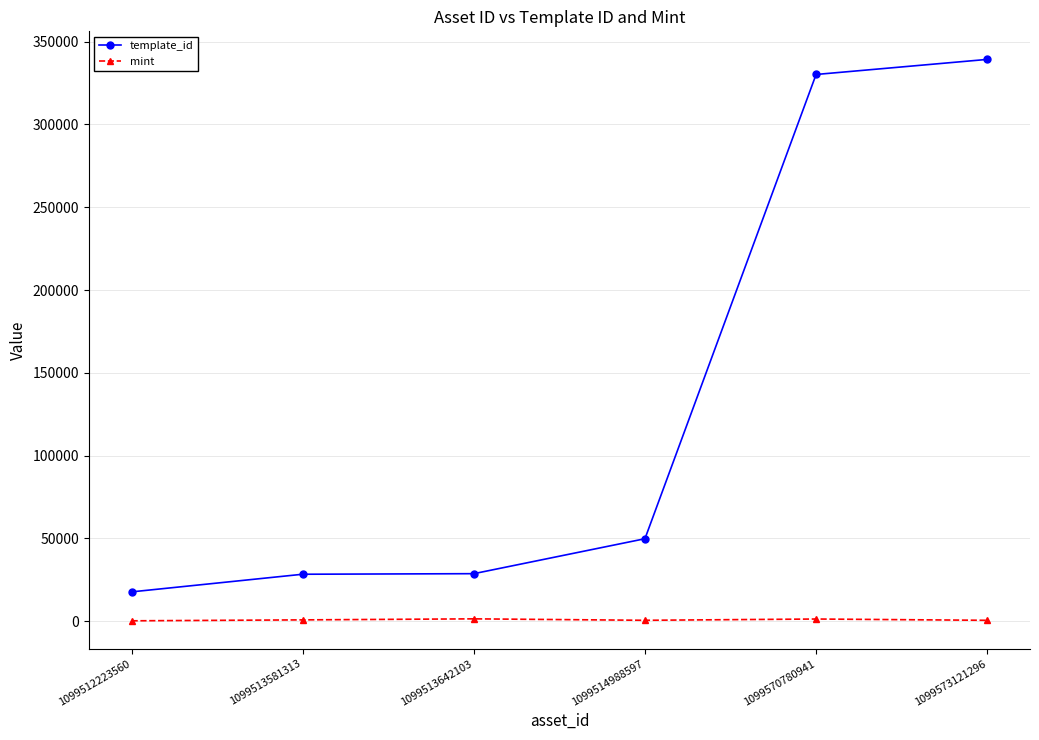

What is the value of the template_id point at the 1st from the left?

17755